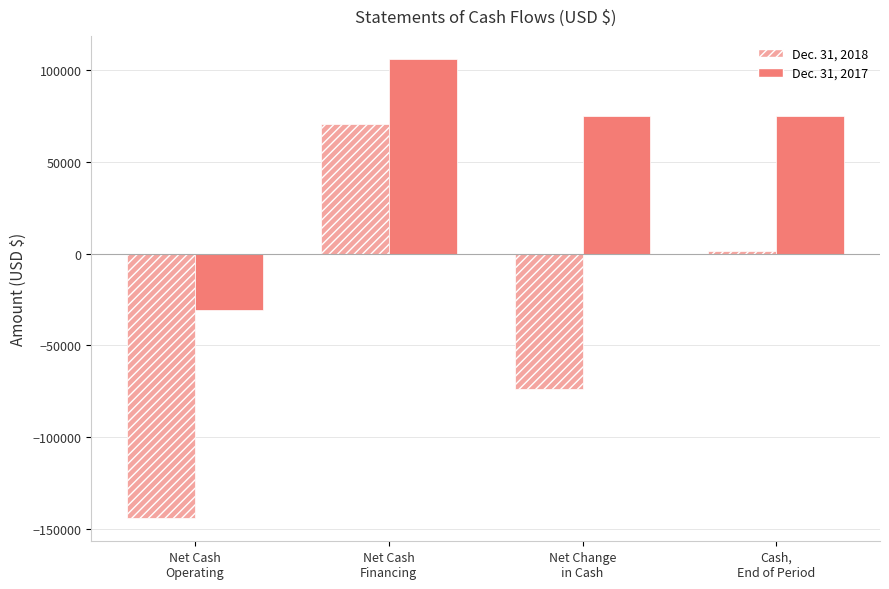

How many values in Dec. 31, 2018 are below zero?

2